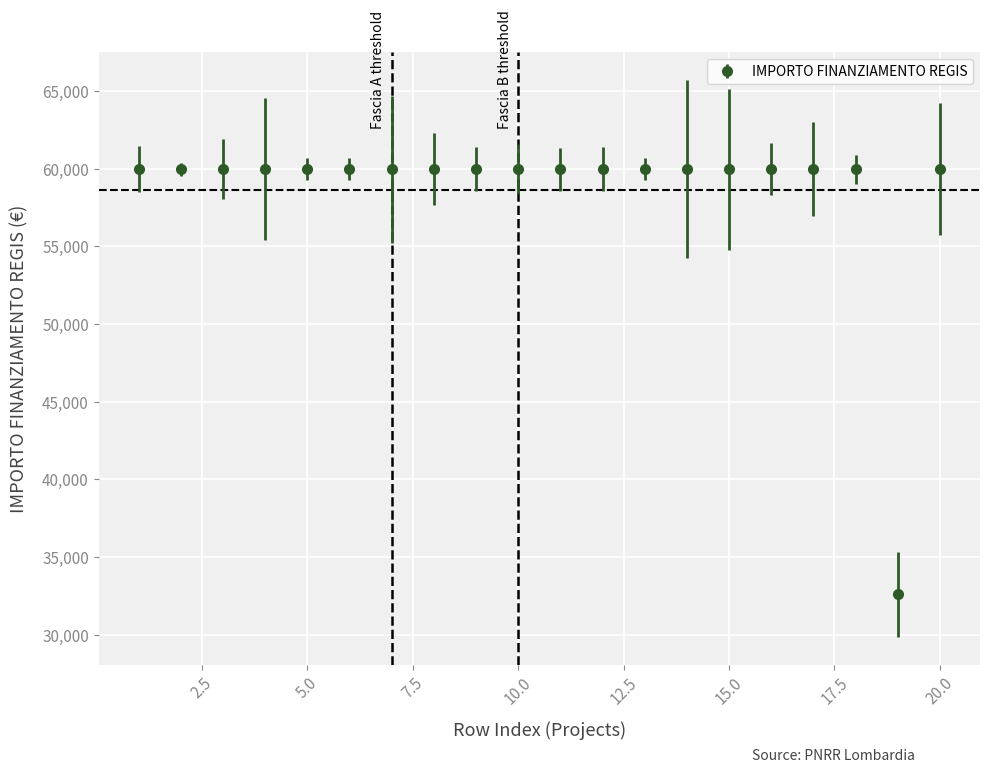

What is the average value?

58597